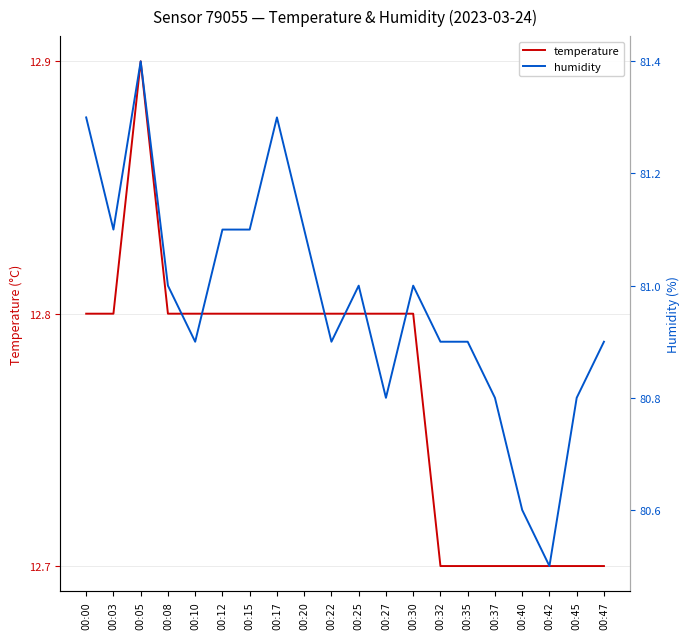

What is the minimum value for humidity?

80.5